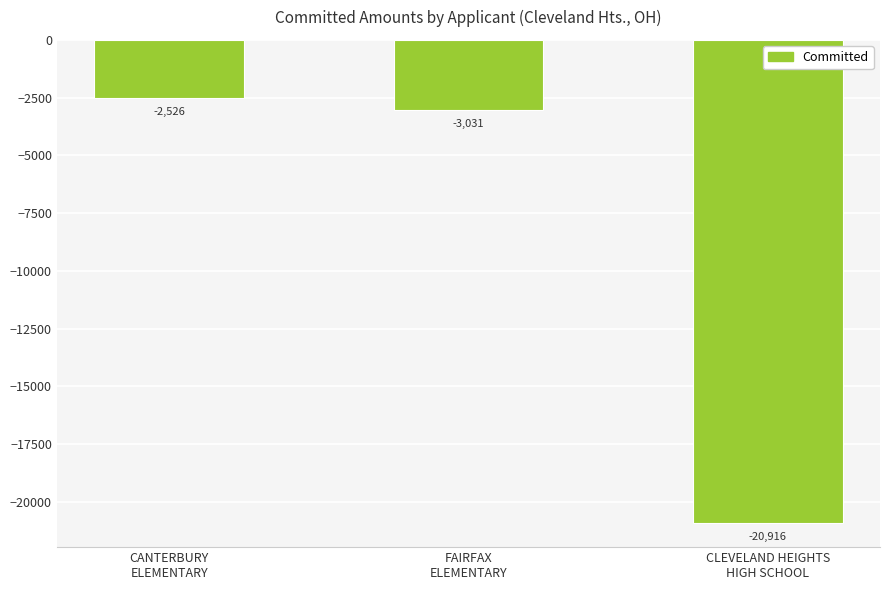

List the labels in order of value, smallest first.

CLEVELAND HEIGHTS
HIGH SCHOOL, FAIRFAX
ELEMENTARY, CANTERBURY
ELEMENTARY